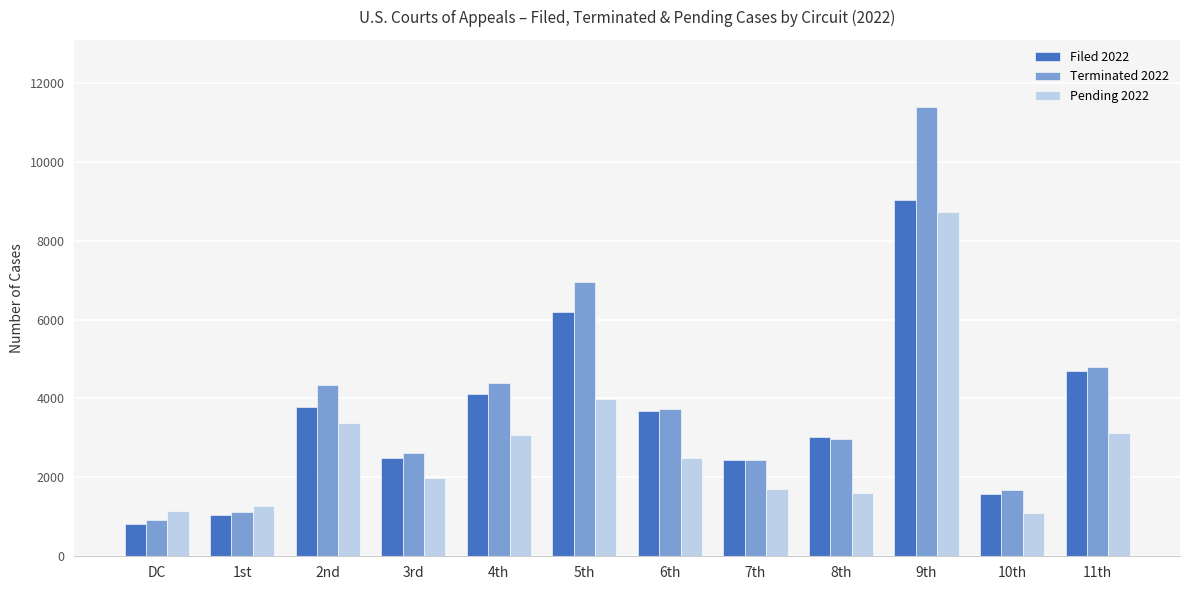

Which series has the largest total across all categories?

Terminated 2022